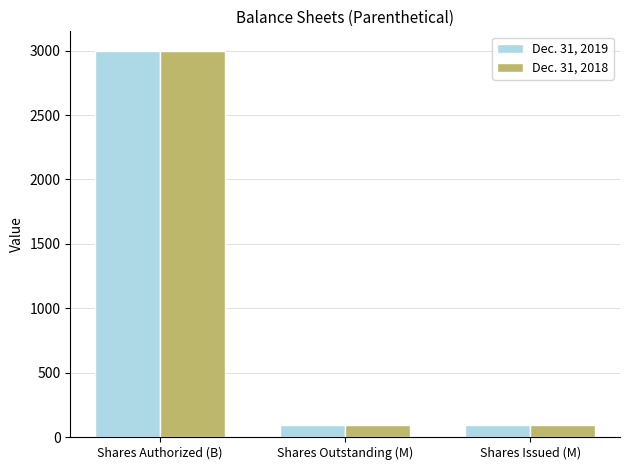

Reading right to left, what are all the values shown in this chart?

Dec. 31, 2019: Shares Issued (M)=95.7	Shares Outstanding (M)=95.7	Shares Authorized (B)=3000.0
Dec. 31, 2018: Shares Issued (M)=95.7	Shares Outstanding (M)=95.7	Shares Authorized (B)=3000.0